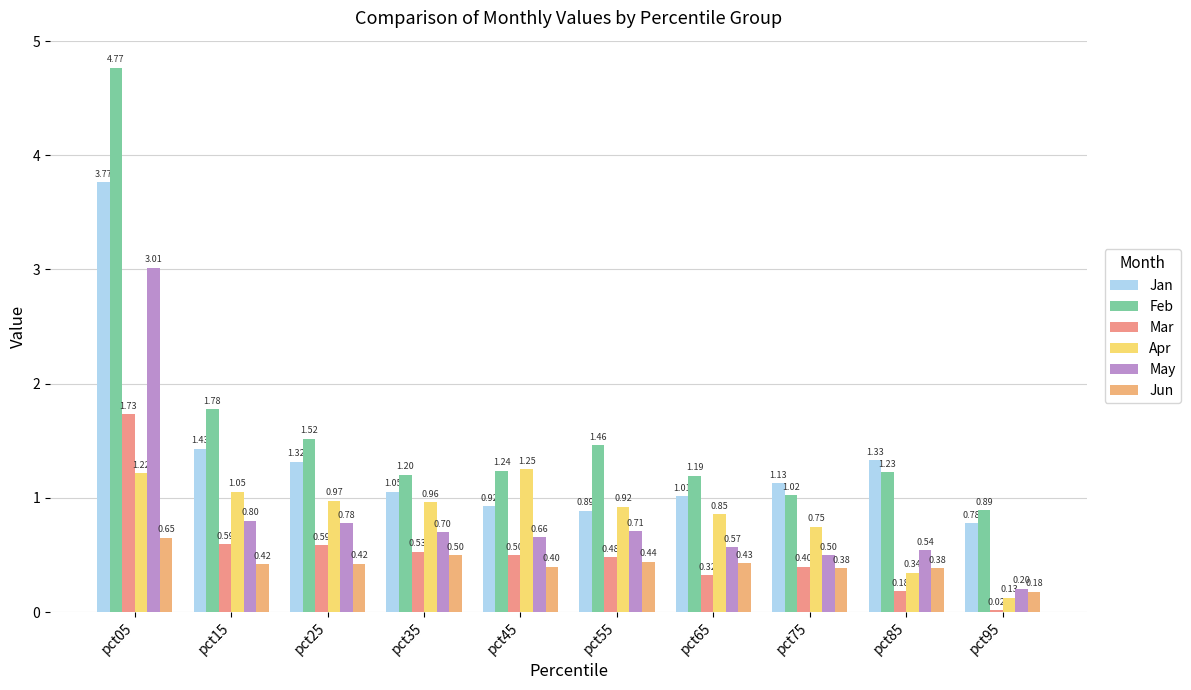

Where does the Jan series first go above 1?

pct05